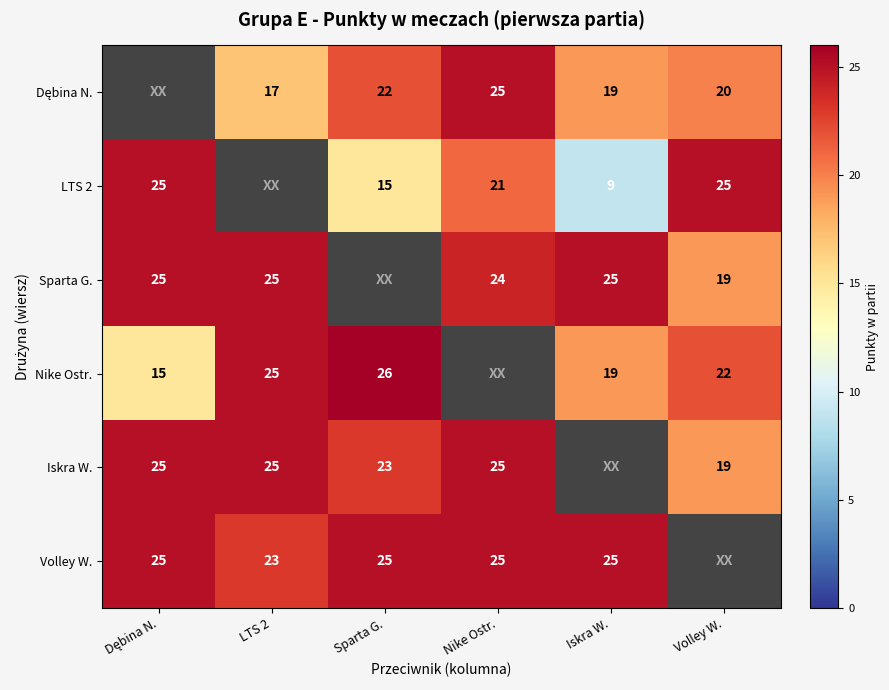

True or false: Sparta G. has a value of 7.7 at LTS 2.

False